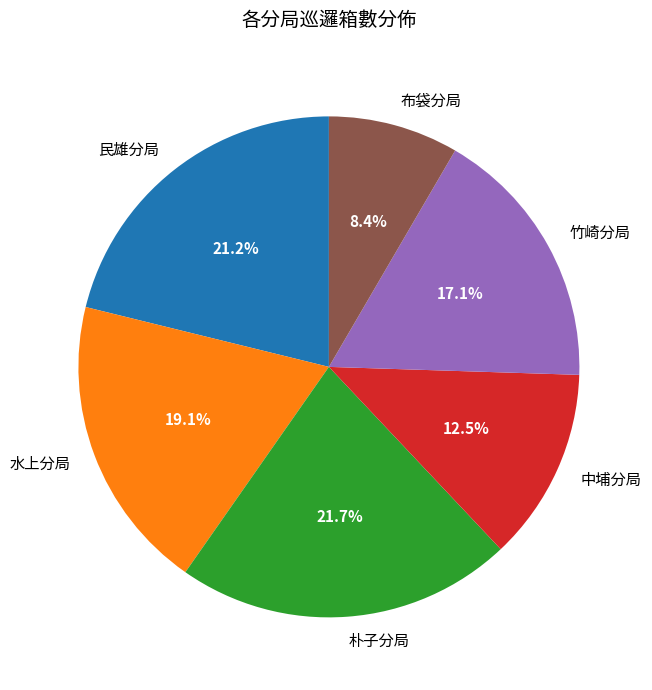

Approximately how many times larger is the value at 水上分局 compared to 民雄分局?

0.9